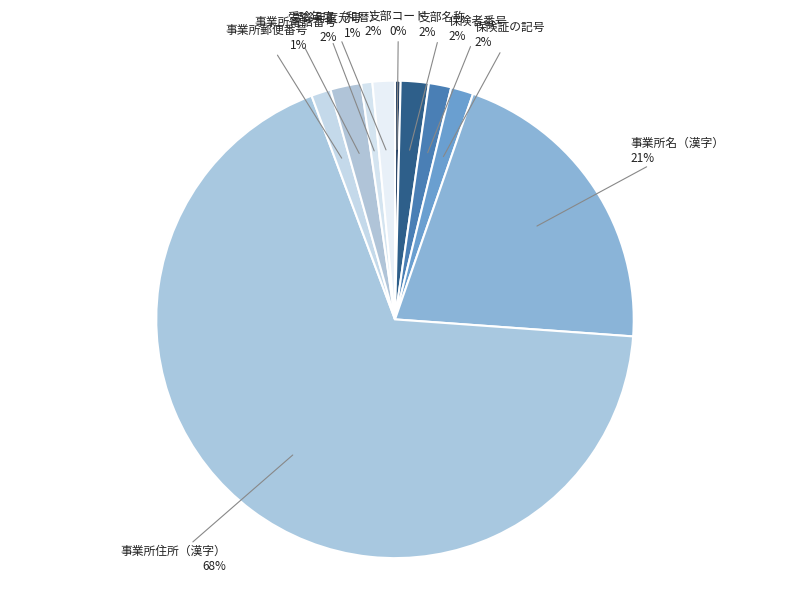

Is it true that 受診年度（和暦） is 2% of the pie?

True